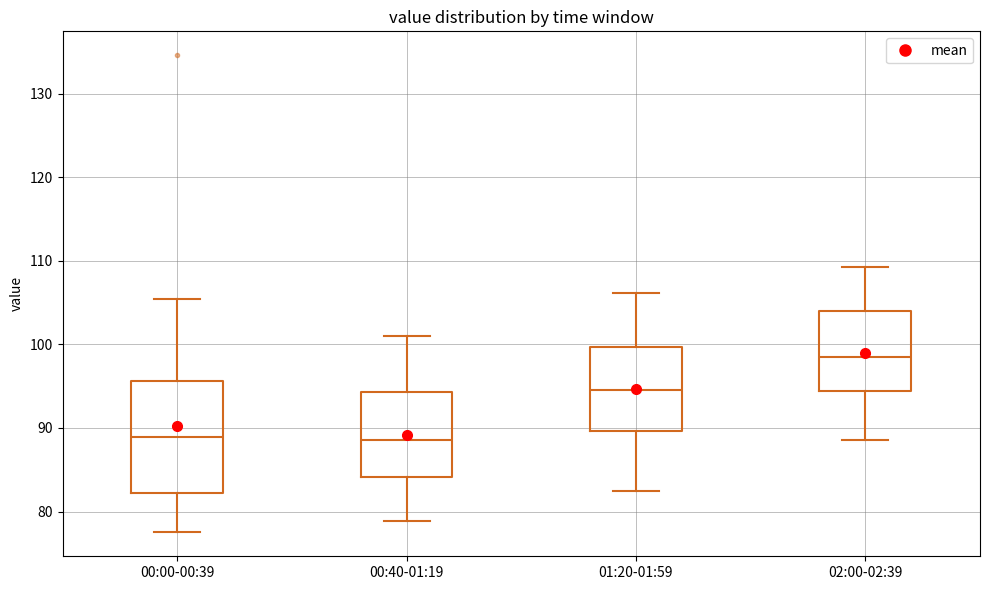

Reading left to right, read every box against the y-axis: the position of its median line, the range the box covers, and the ends of its whiskers. The values are not printed on the chart, so give them approximately, as read against the axis.

00:00-00:39: median 89, box 82 to 96, whiskers 78 to 105
00:40-01:19: median 89, box 84 to 94, whiskers 79 to 101
01:20-01:59: median 95, box 90 to 100, whiskers 83 to 106
02:00-02:39: median 99, box 94 to 104, whiskers 89 to 109